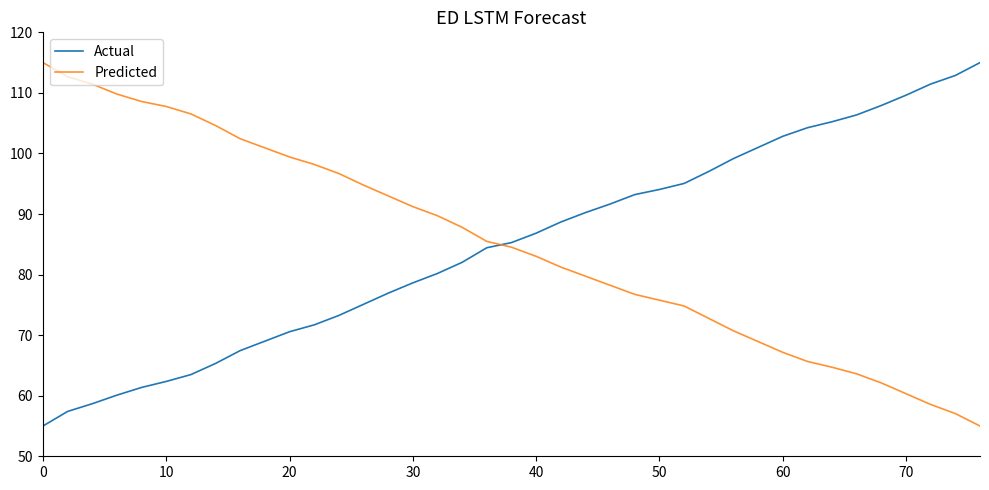

What is the maximum value for Predicted?

115.0